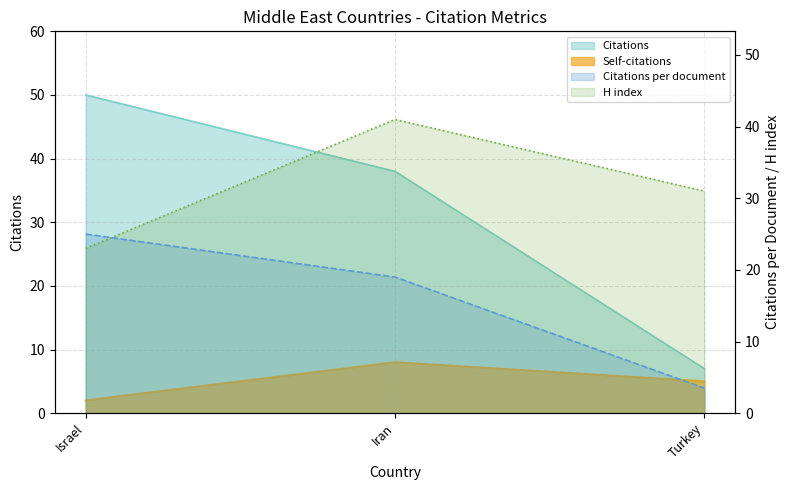

What are all the series names shown in the legend?

Citations, Self-citations, Citations per document, H index